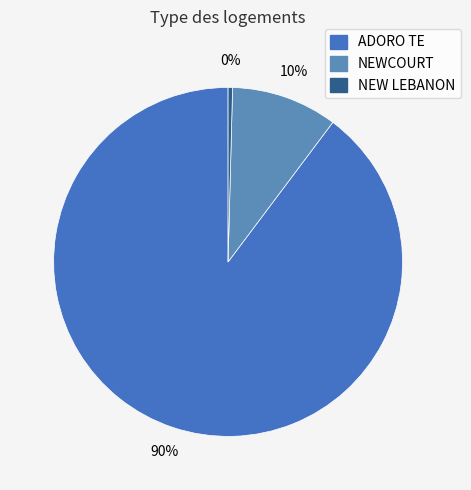

Which has a higher value, NEWCOURT or NEW LEBANON?

NEWCOURT